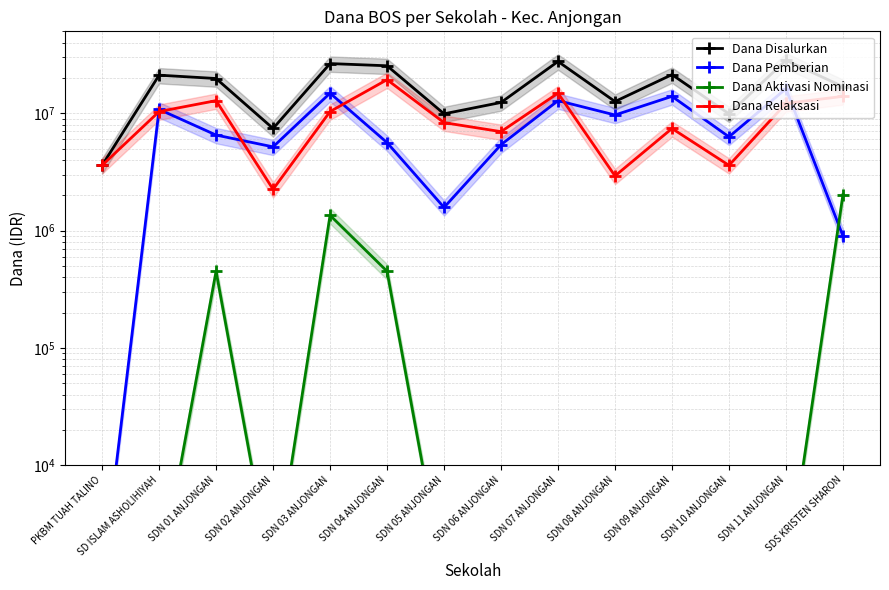

What is the difference between the highest and lowest values at SDN 07 ANJONGAN?

27674000